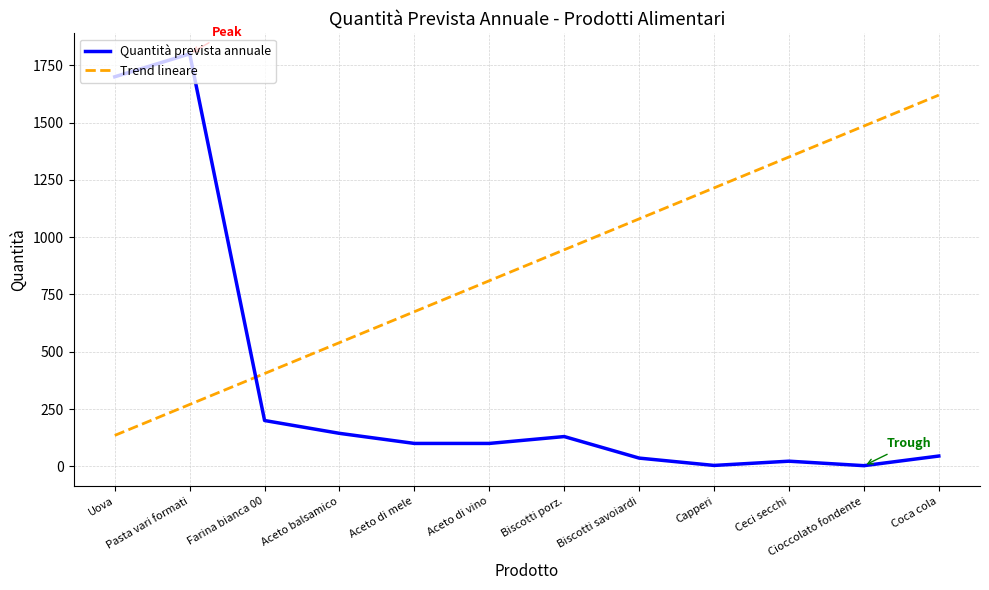

Which series has the widest spread of values?

Quantità prevista annuale